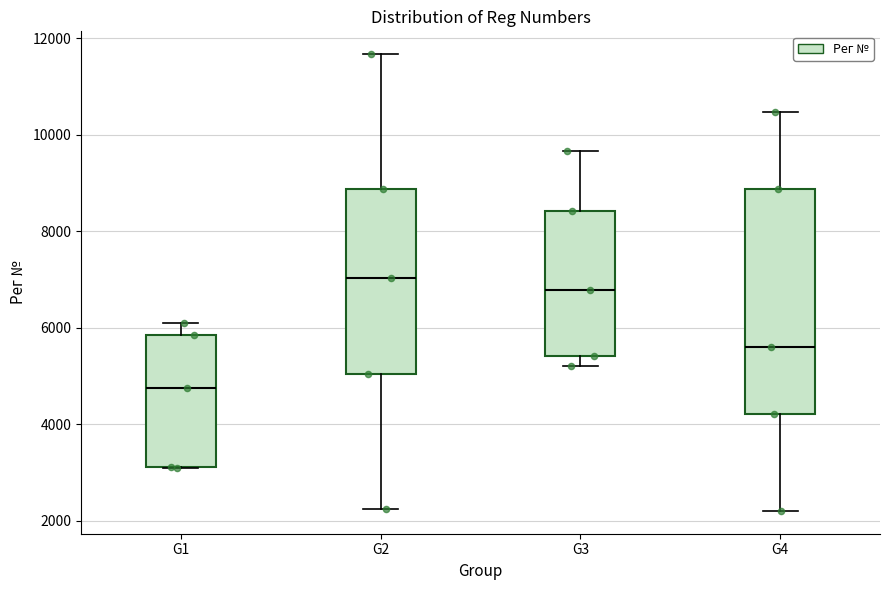

Which box has the highest median line?

G2